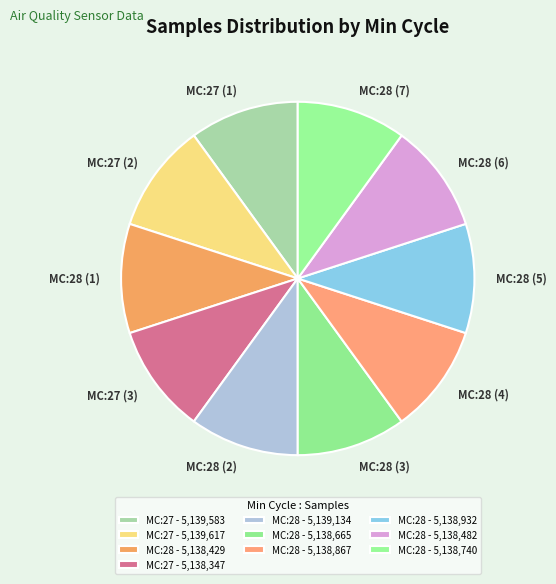

Is there any slice that represents more than half of the pie?

No